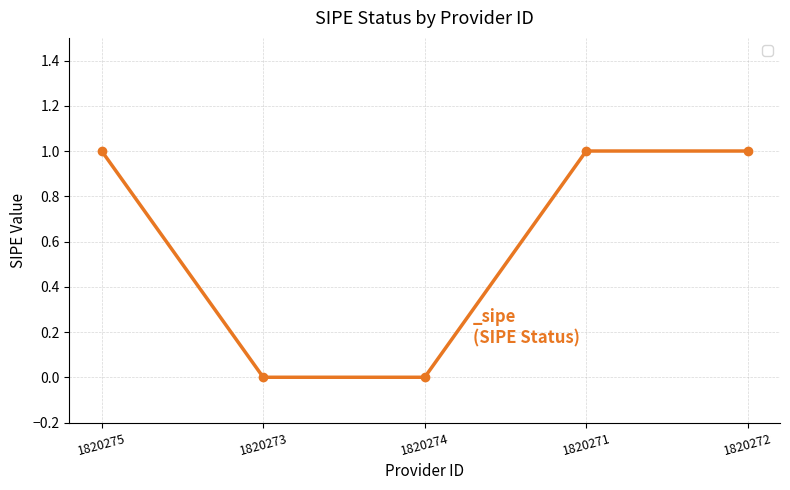

What is the sum of all values?

3